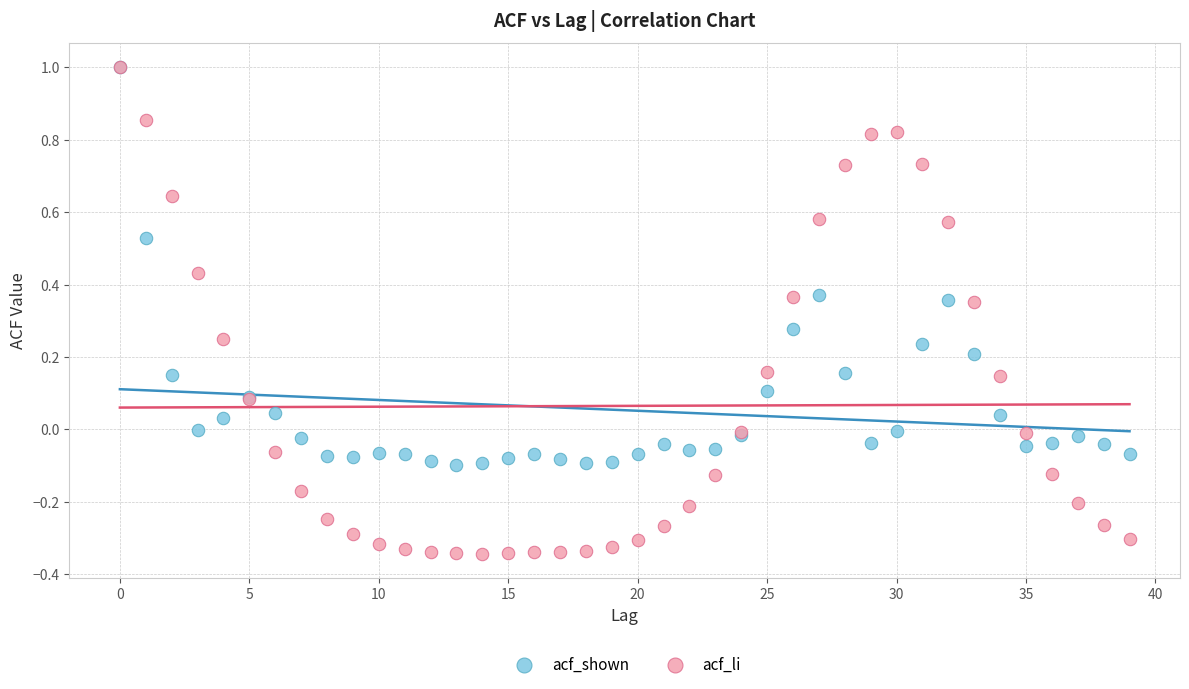

Which series contains the lowest Y value?

acf_li